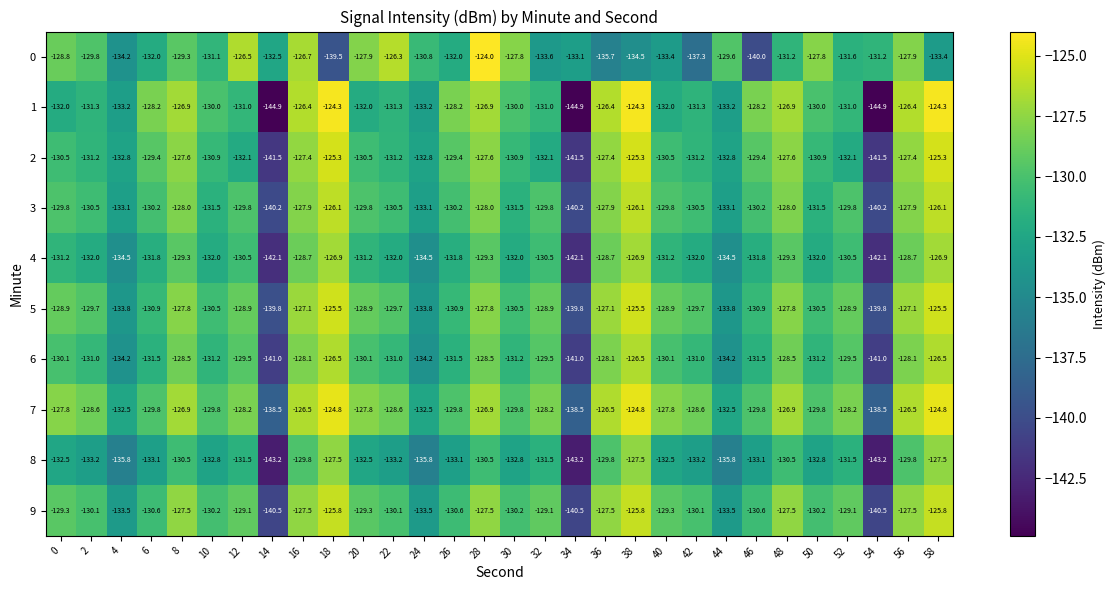

Count the number of data series in this chart.

10